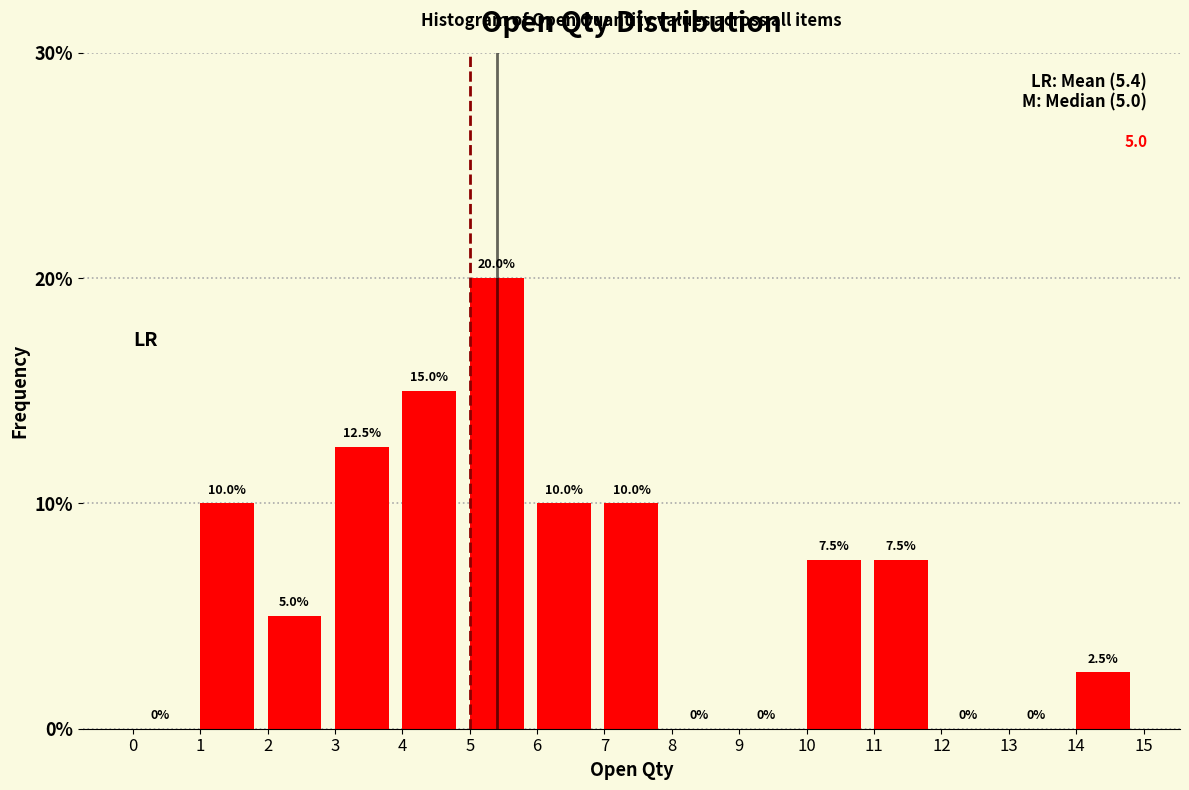

What is the height of the bar covering 11 to 12 on the x-axis?

7.5